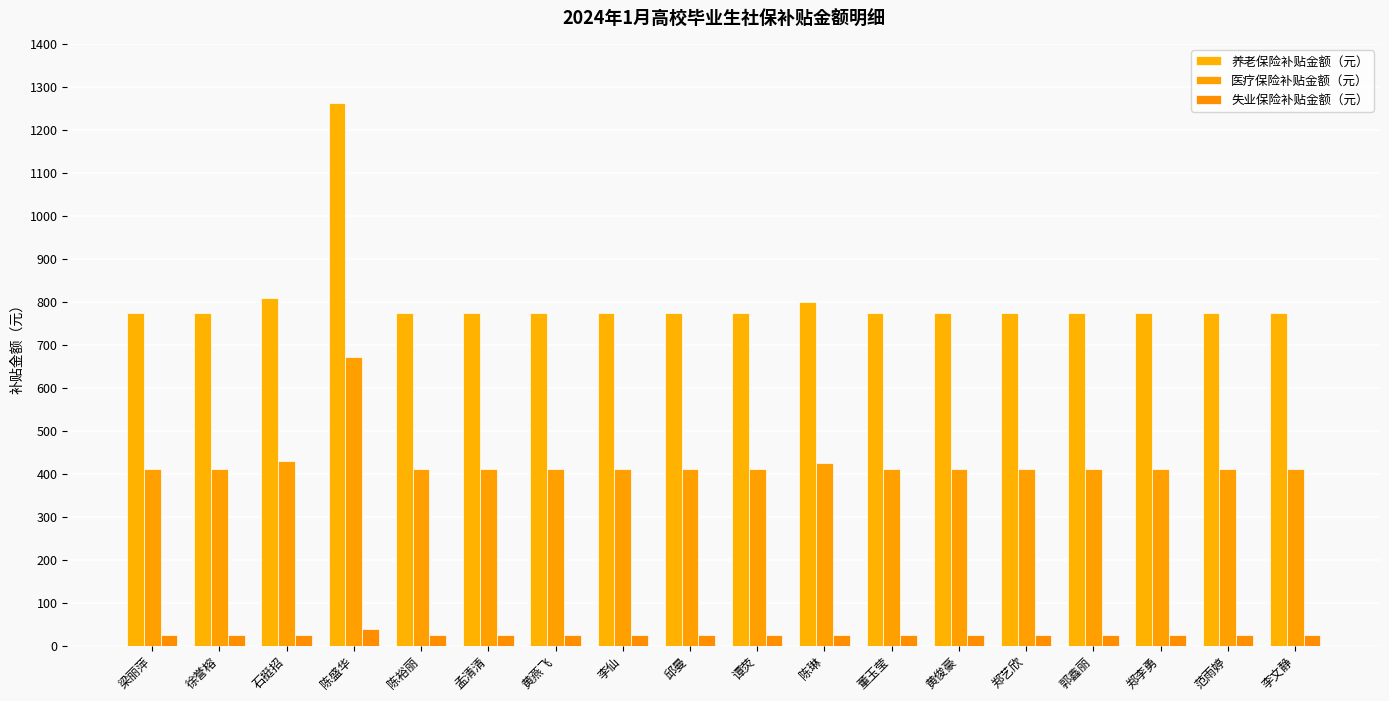

What is the minimum value shown in the chart?

24.1